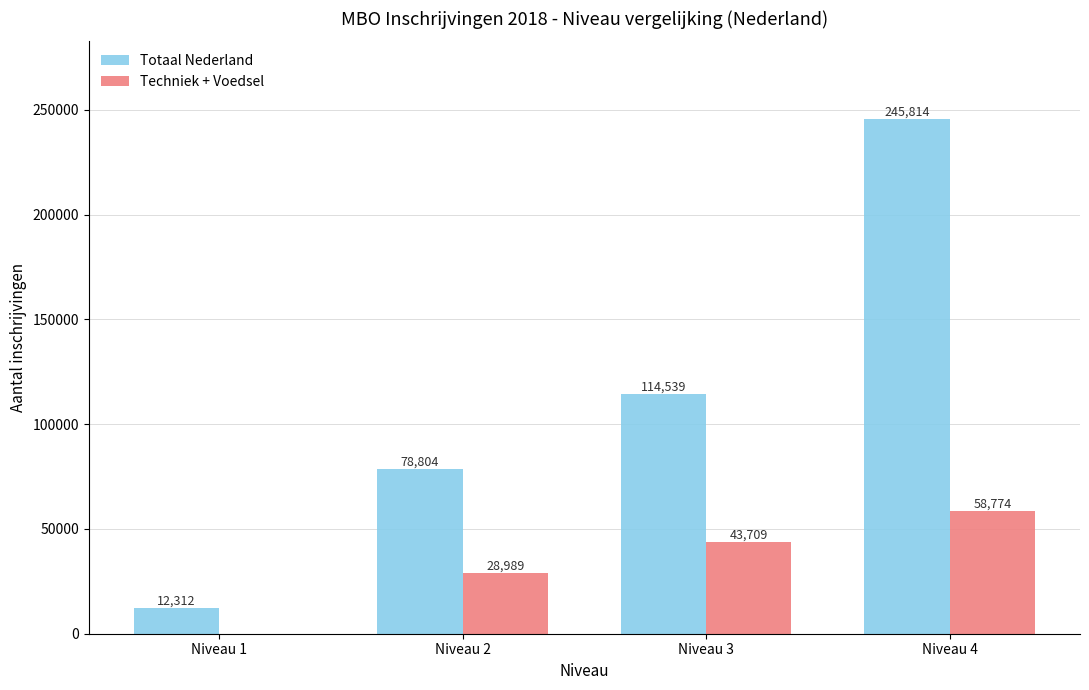

What is the greatest value displayed?

245814